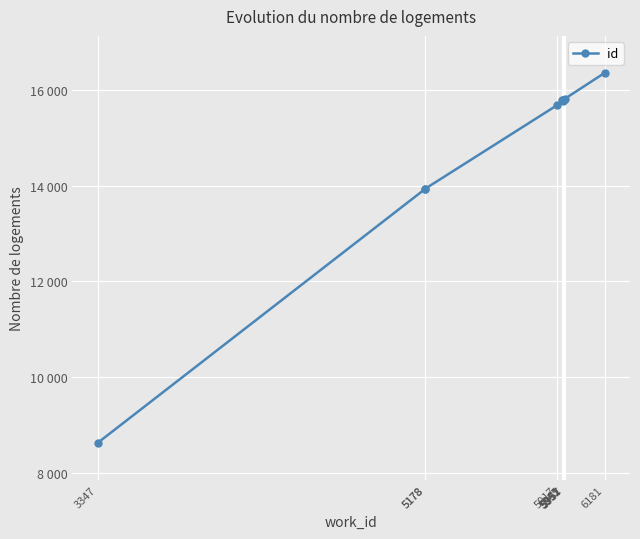

Which has a higher value, 5178 or 6181?

6181